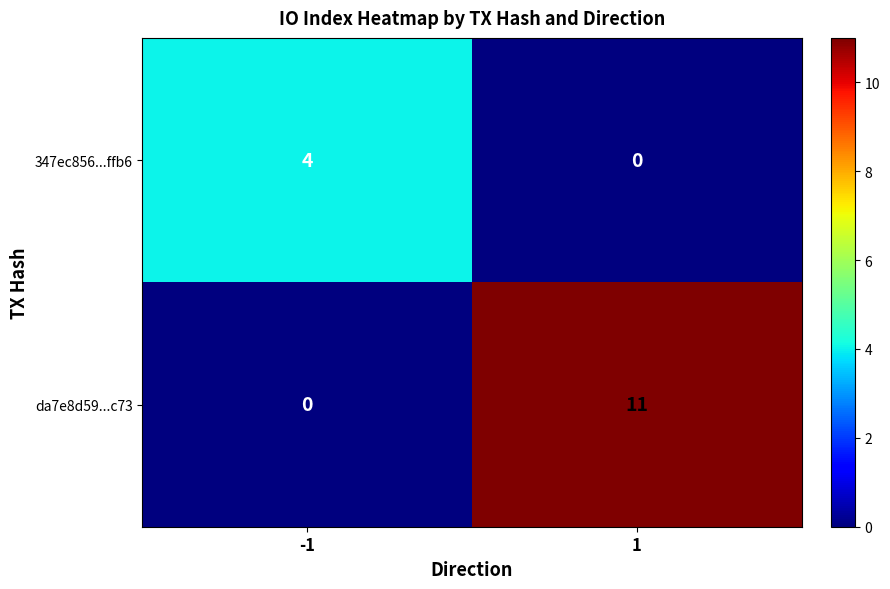

What value does the 347ec856...ffb6 series have at -1?

4